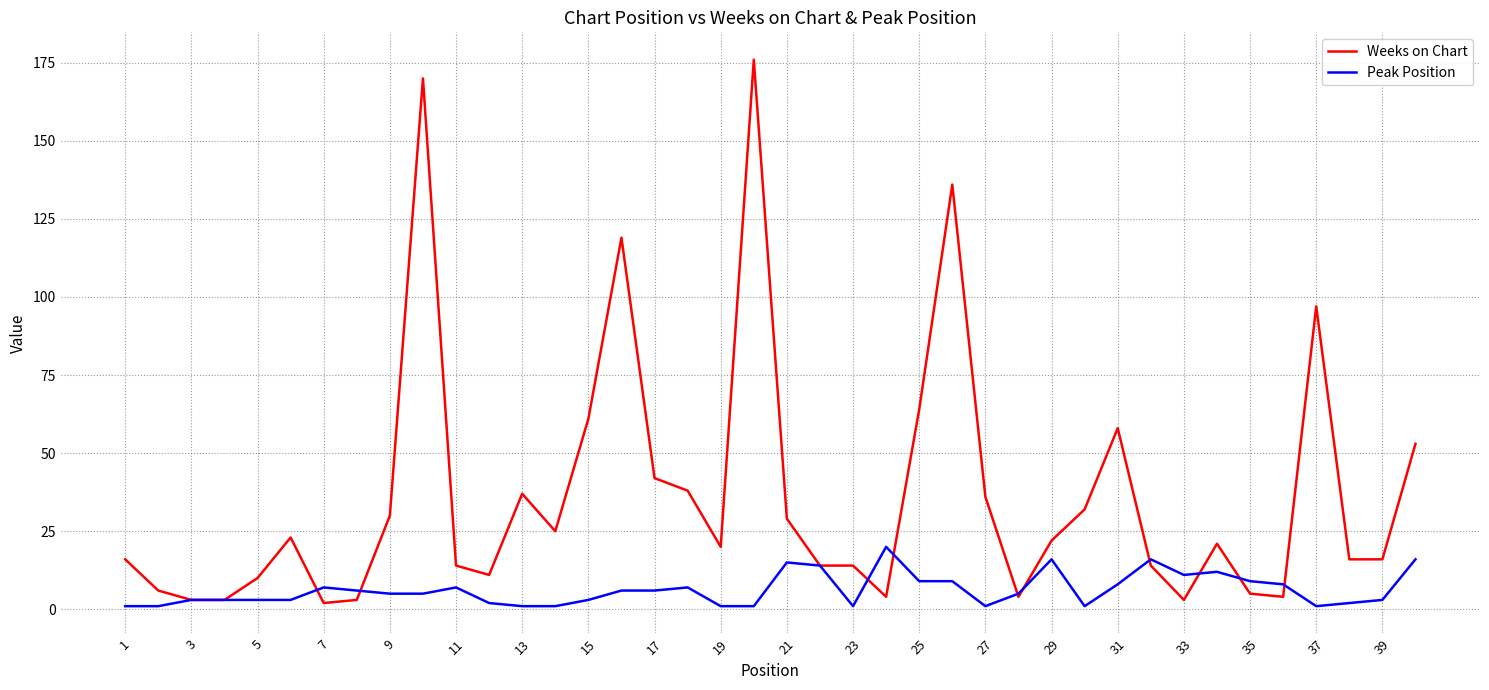

What are all the series names shown in the legend?

Weeks on Chart, Peak Position